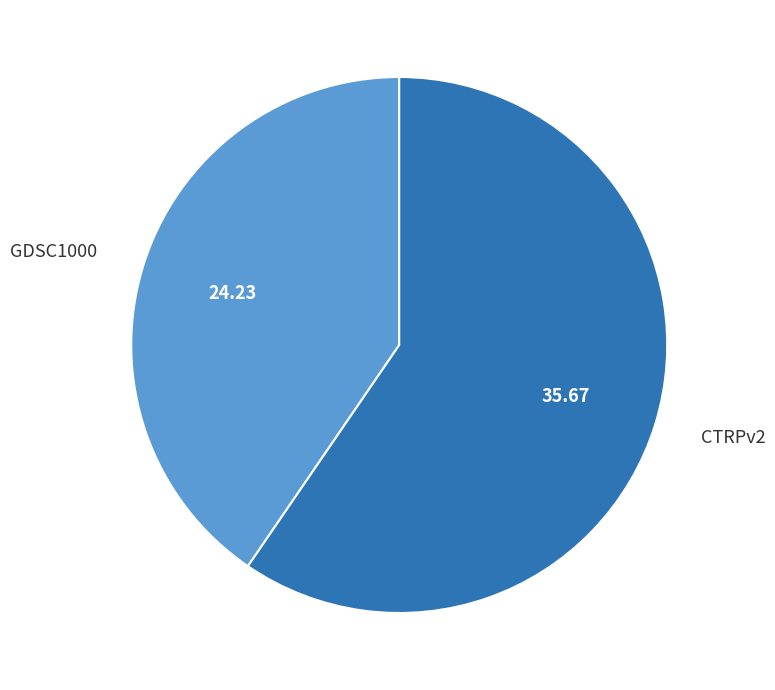

True or false: CTRPv2 accounts for 68% of the total.

False